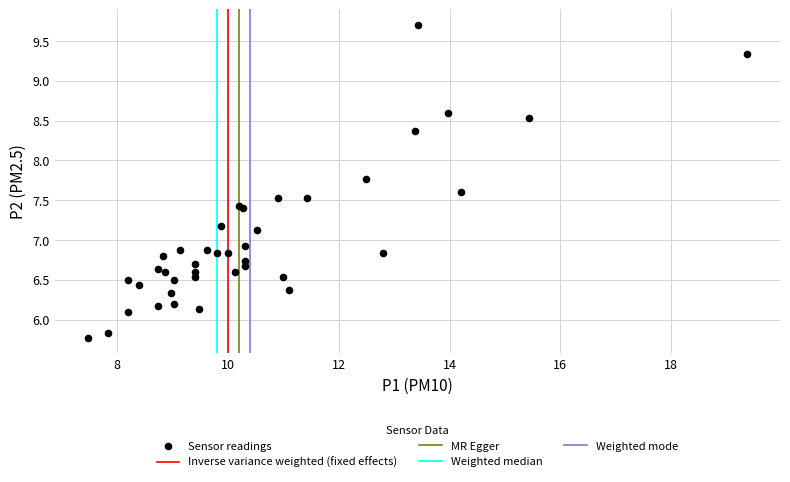

What Y value in the scatter plot is closest to 7?

6.9